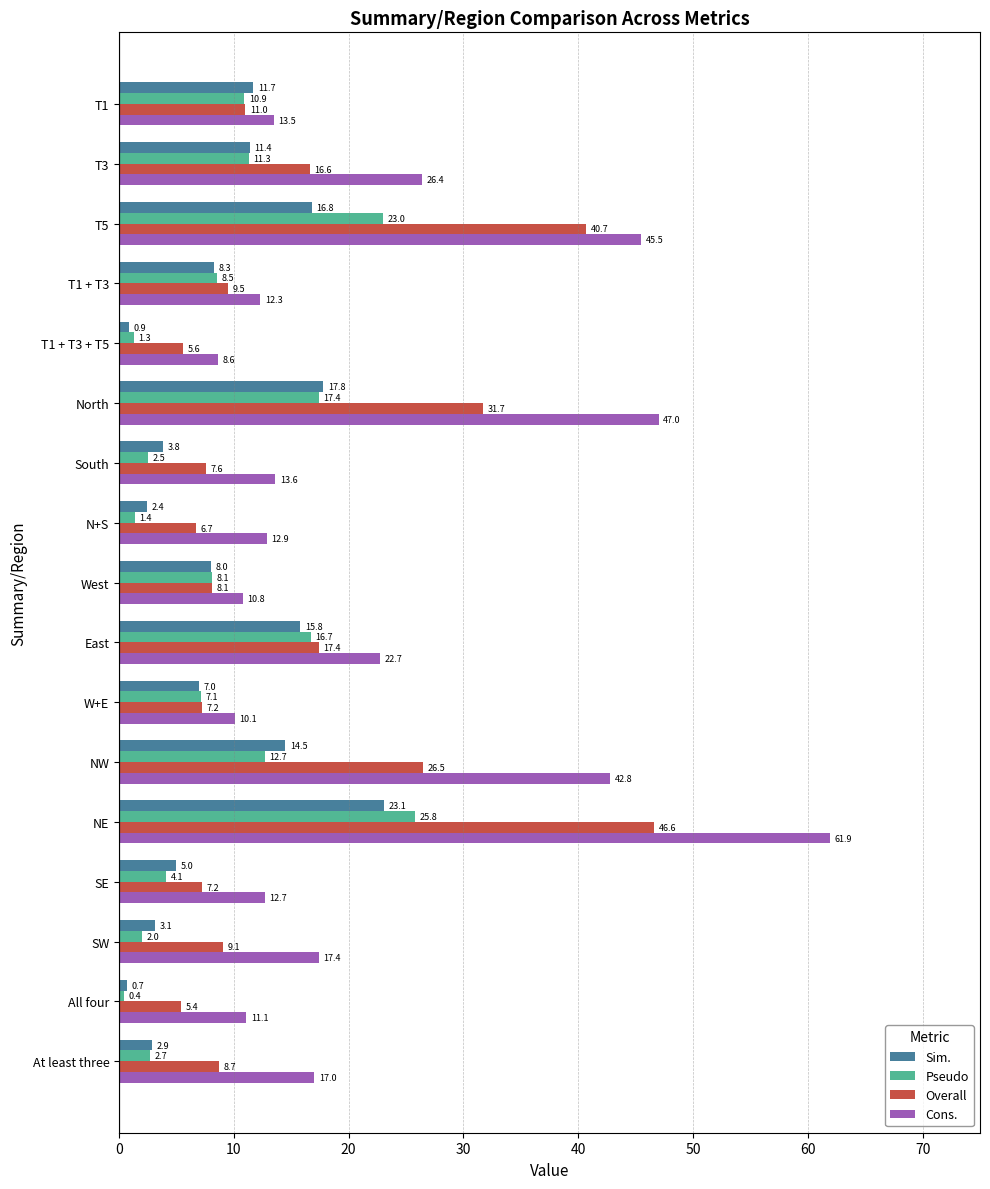

Rank the series at SE from lowest to highest value.

Pseudo, Sim., Overall, Cons.